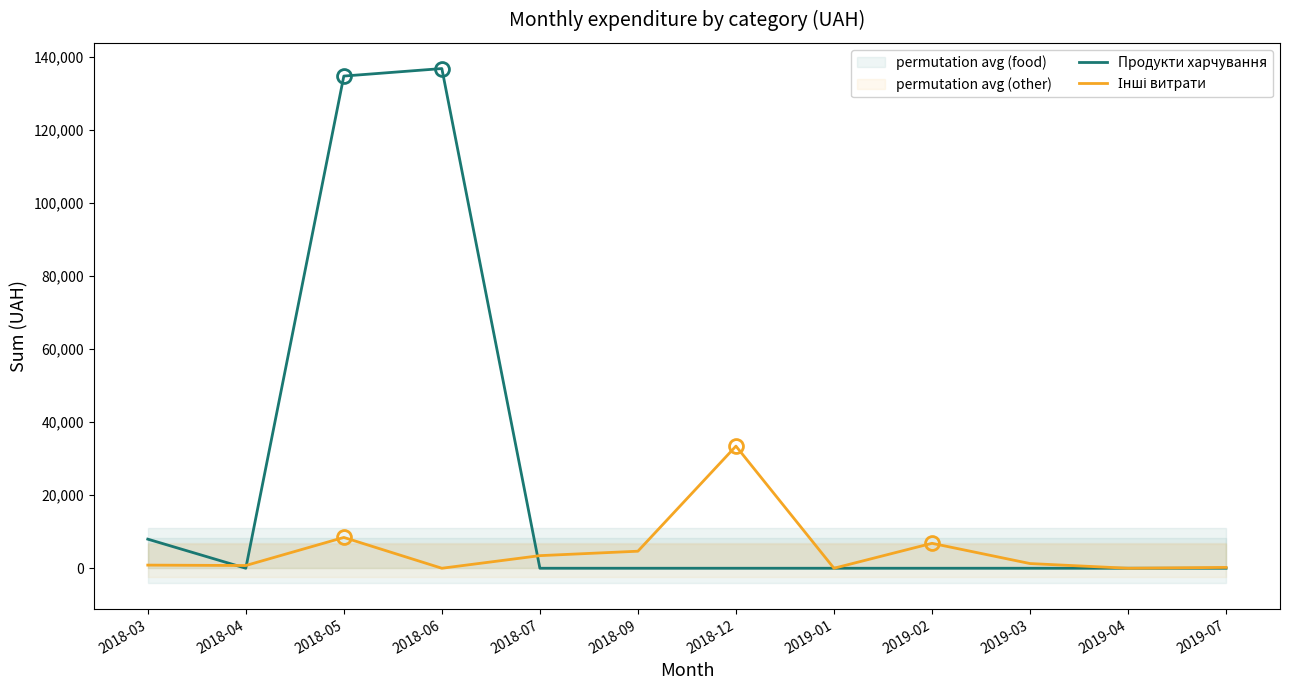

Which series ends up on top after the final intersection of Інші витрати and Продукти харчування?

Інші витрати